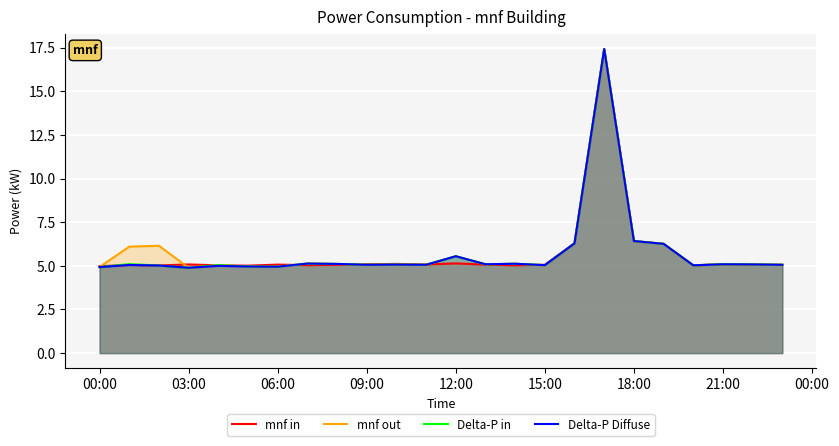

What is the maximum value for mnf out?

17.4